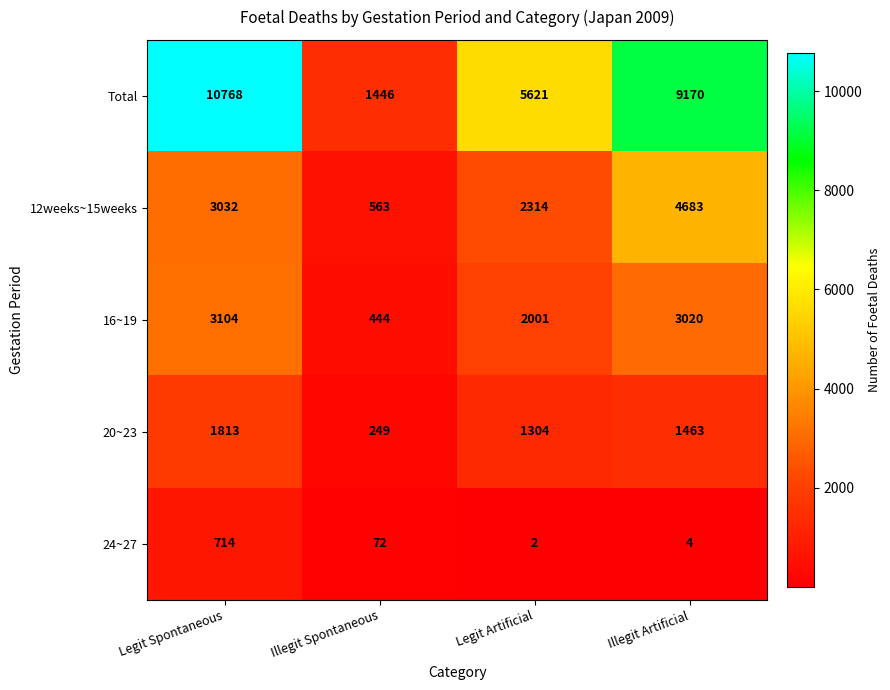

Which series has the widest spread of values?

Total